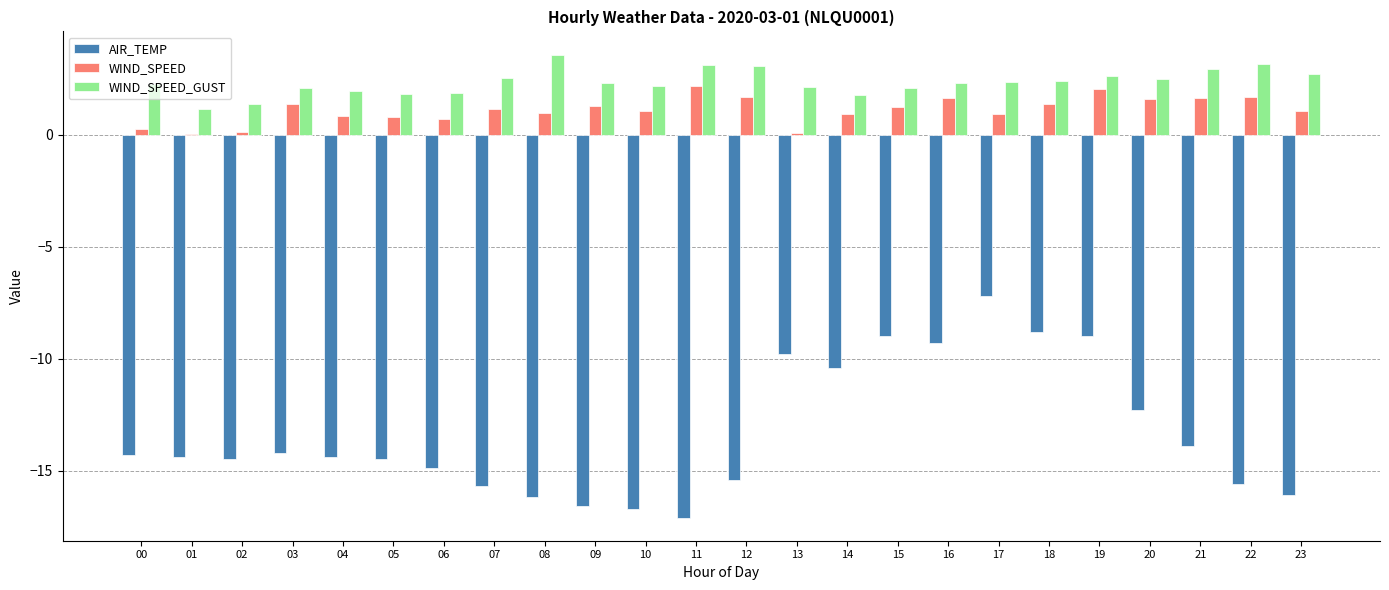

What is the sum of the WIND_SPEED values at 10 and 11?

3.3